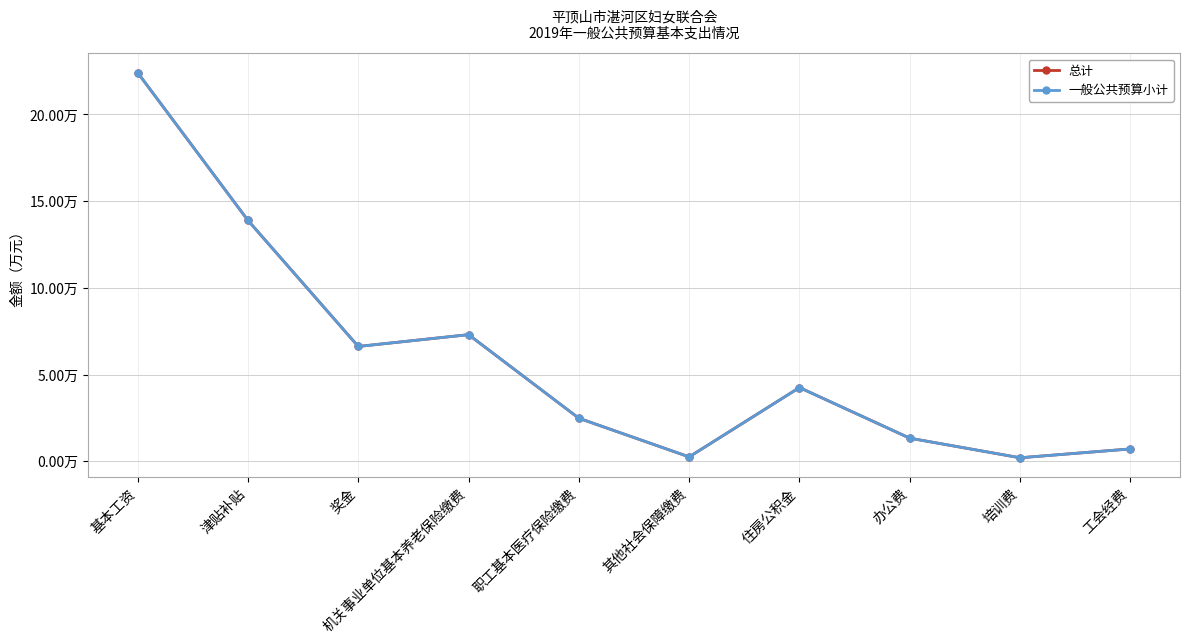

Does the chart have visible grid lines?

Yes